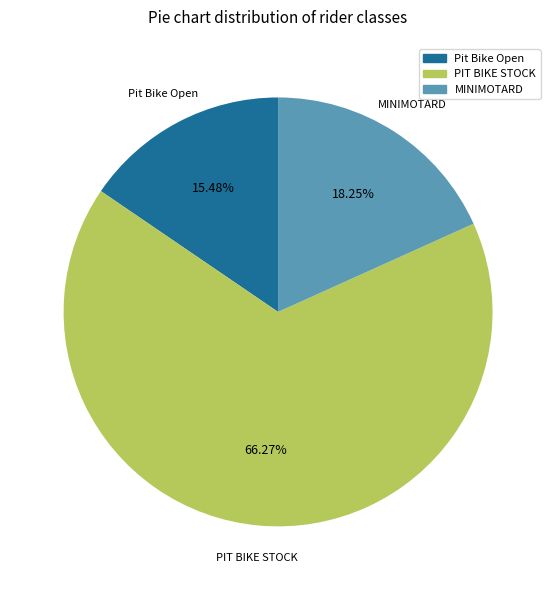

What percentage is the PIT BIKE STOCK slice, to the nearest percent?

66%